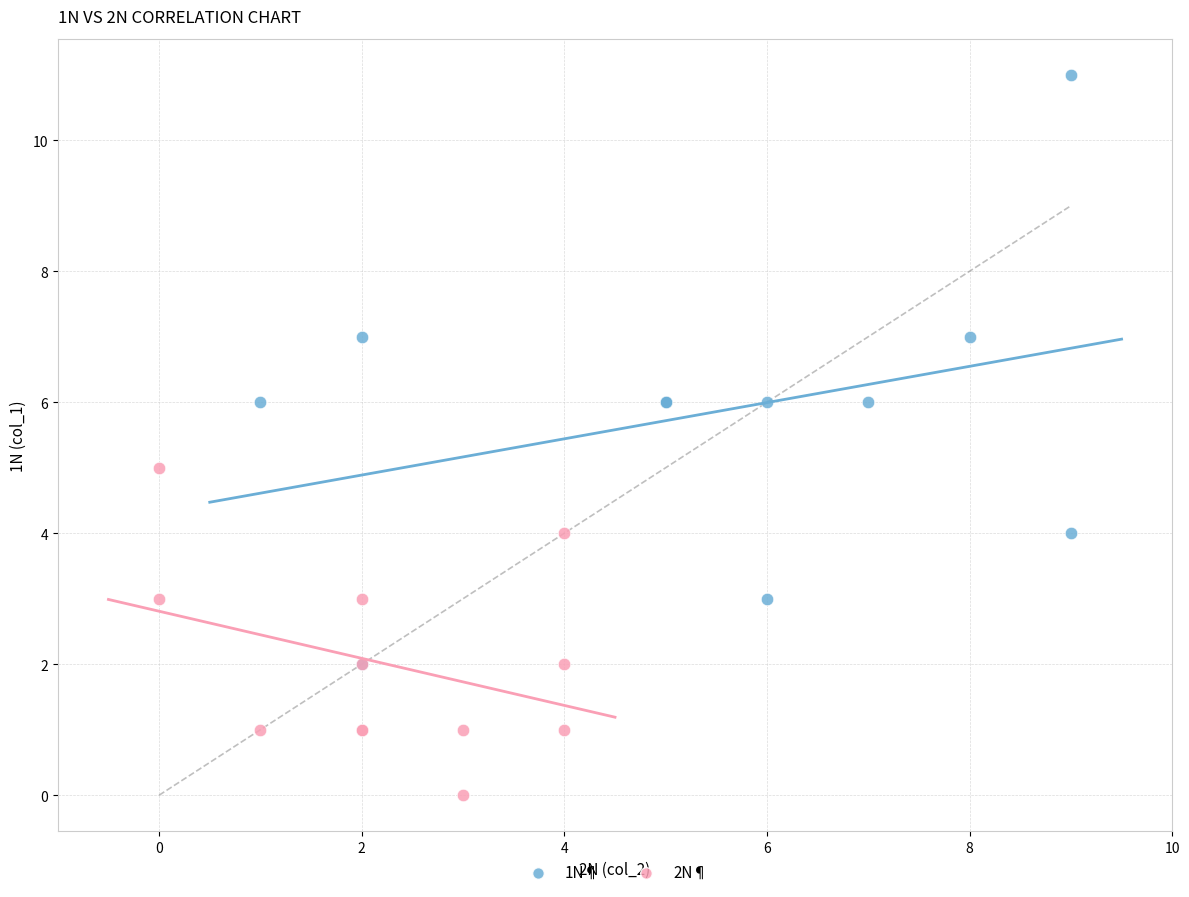

Which series has the widest spread of Y values?

1N¶